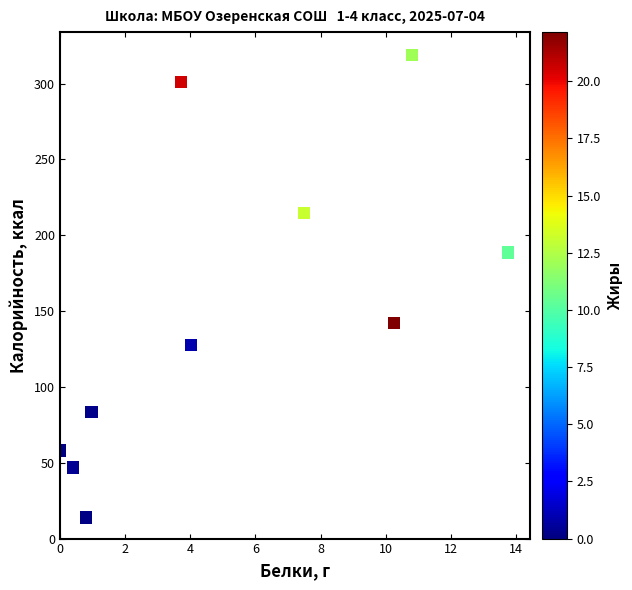

What is the range of X values (max minus min)?

13.8